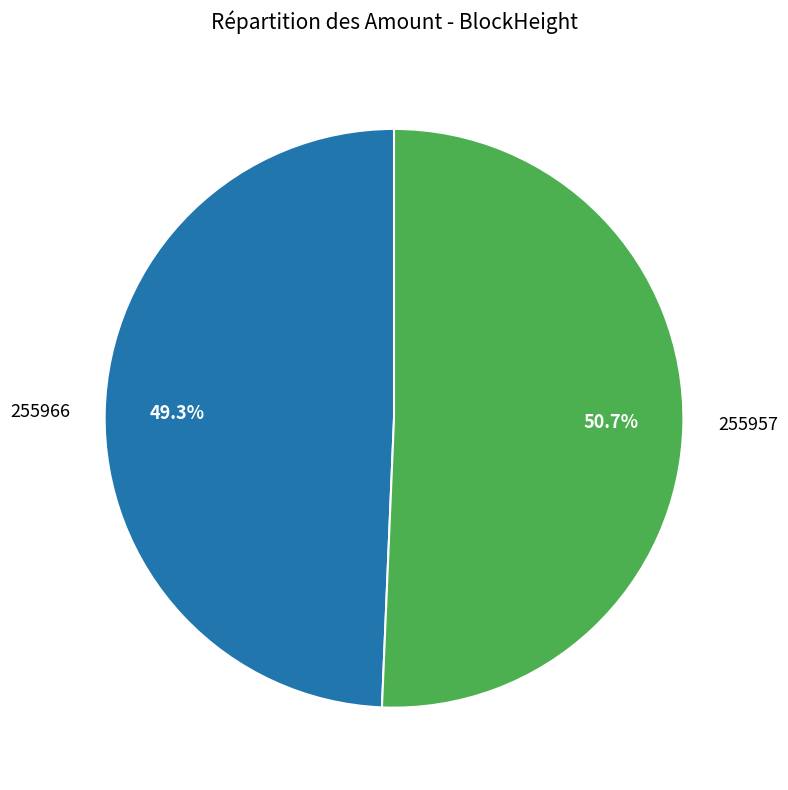

Which has a higher value, 255966 or 255957?

255957